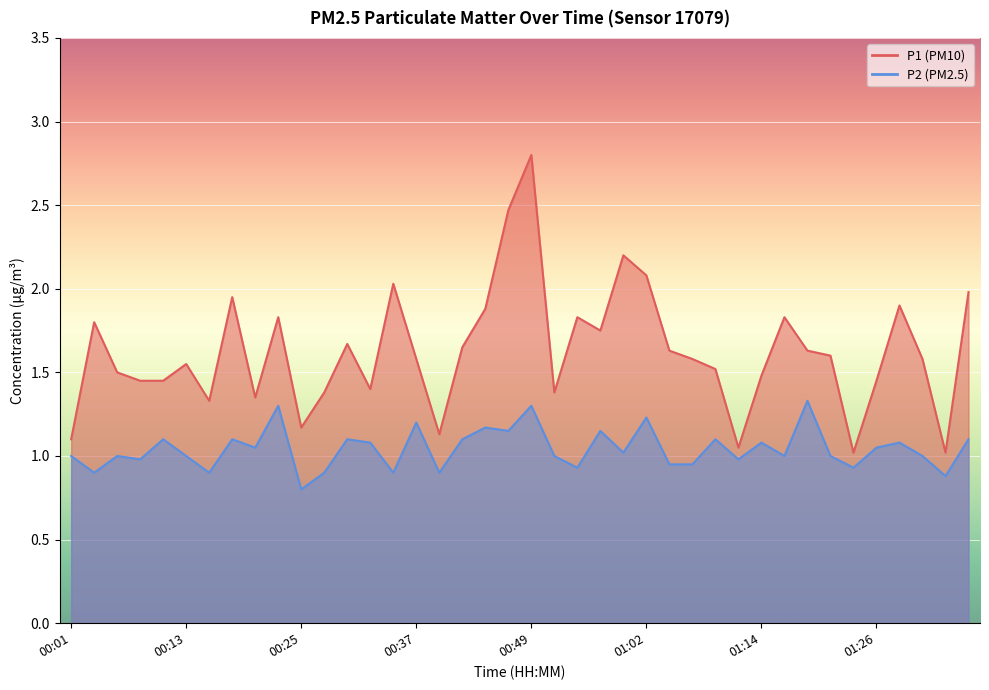

Which series changed the most between 00:18 and 00:40?

P1